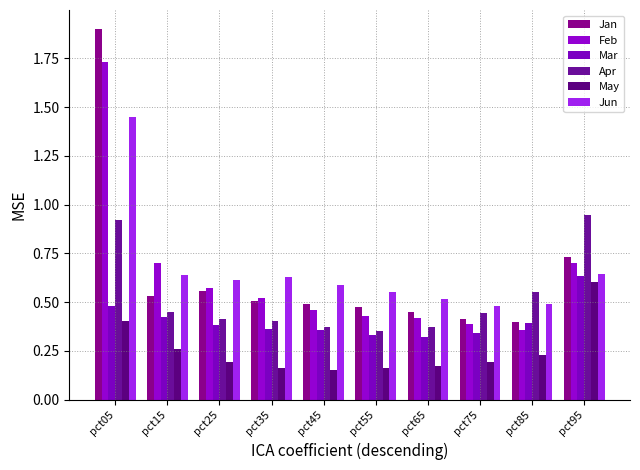

Are the bars horizontal?

No